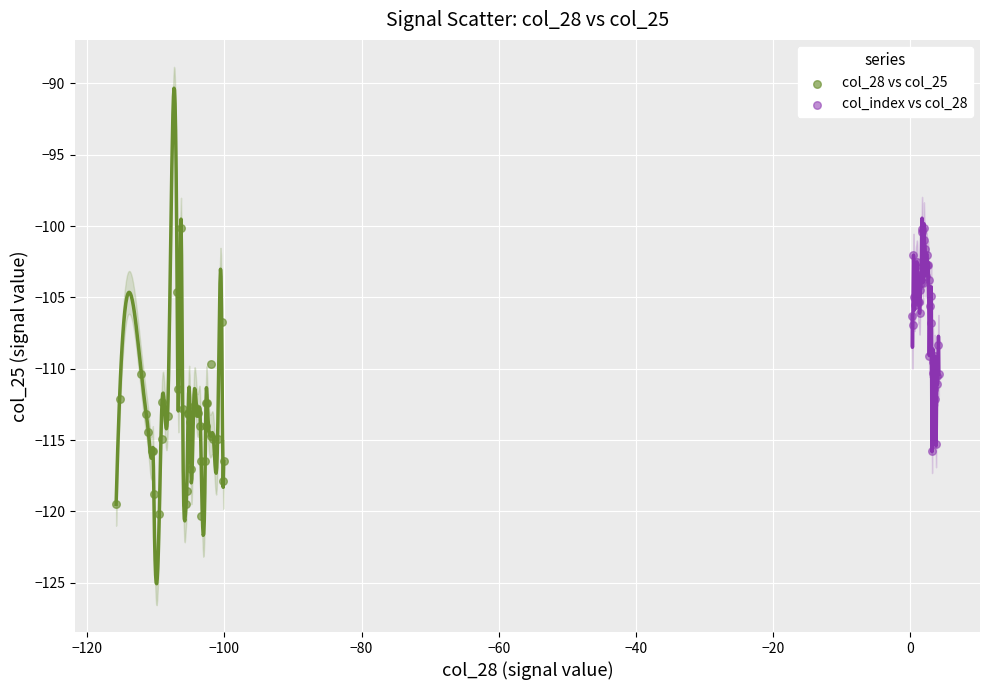

Which series reaches the minimum Y coordinate?

col_28 vs col_25